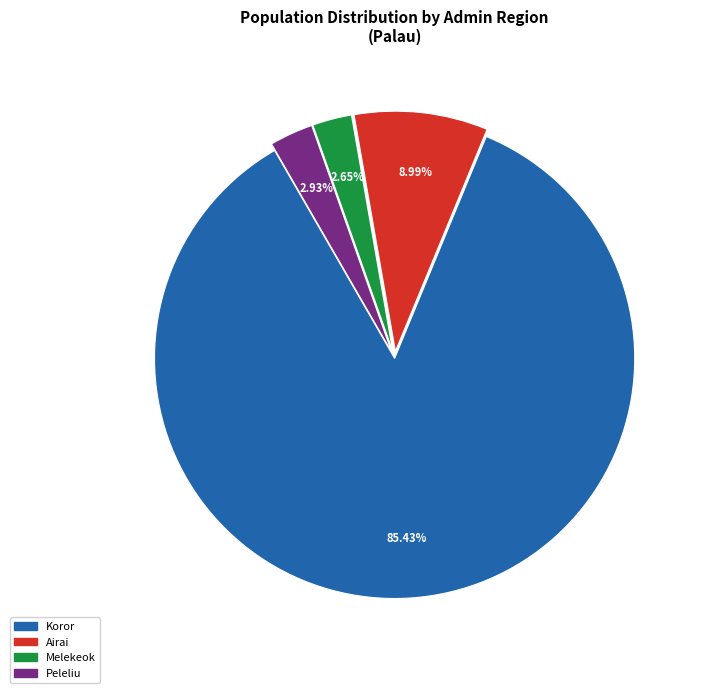

Is there a majority slice in this chart?

Yes